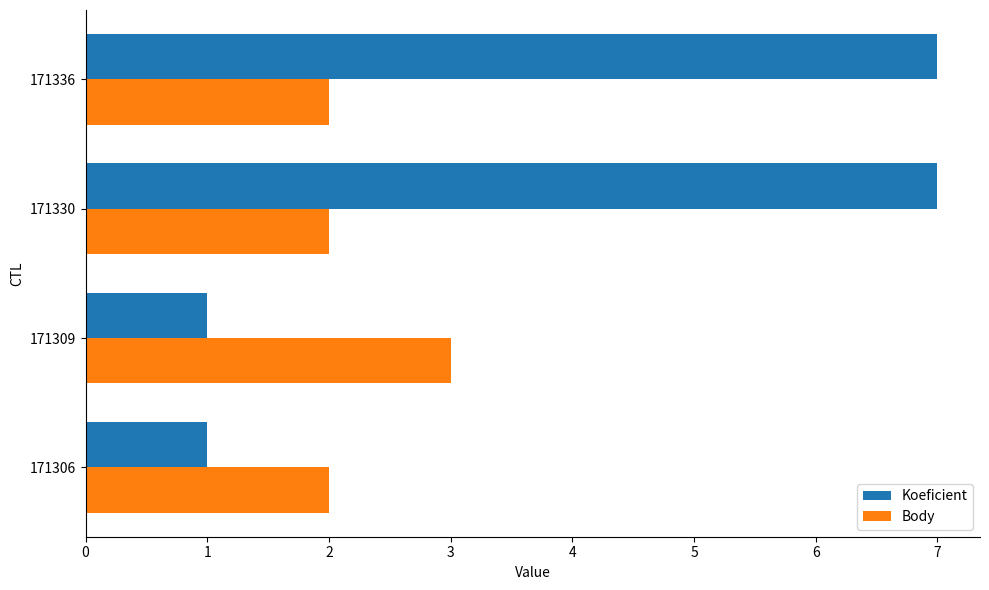

Is the value of Koeficient at 171336 greater than the value of Body at 171336?

Yes